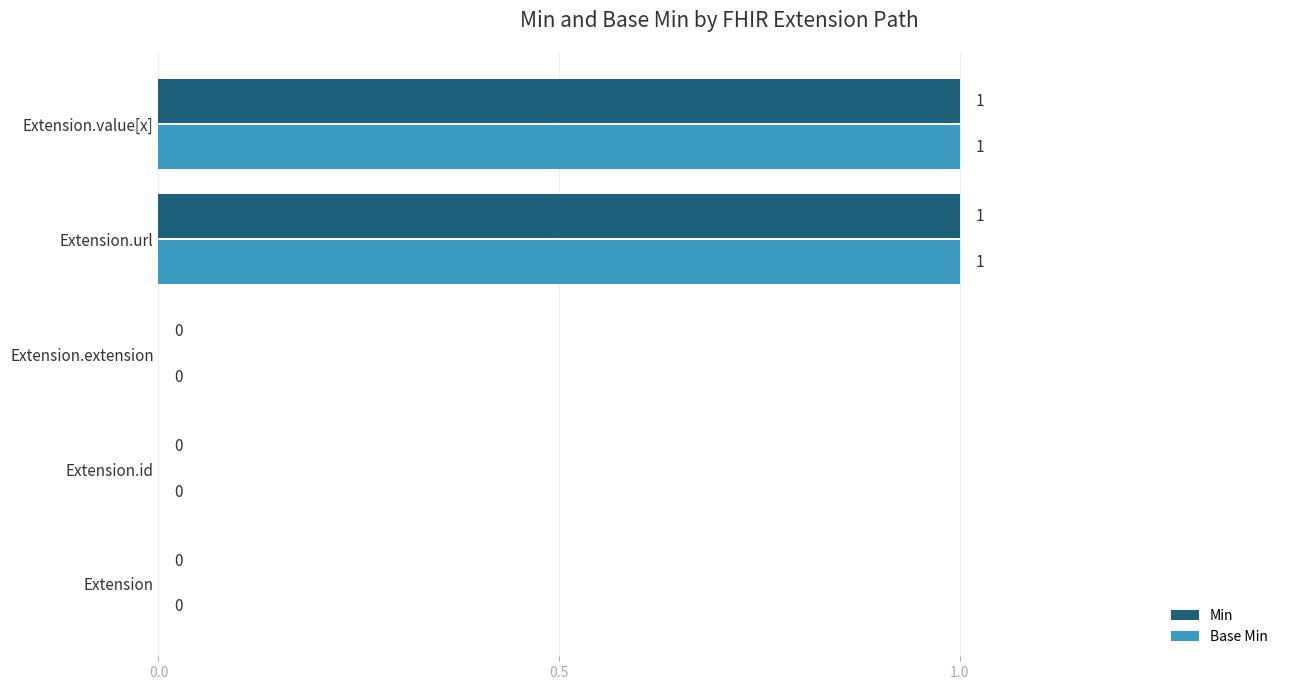

Is it true that Min equals 0 at Extension?

True